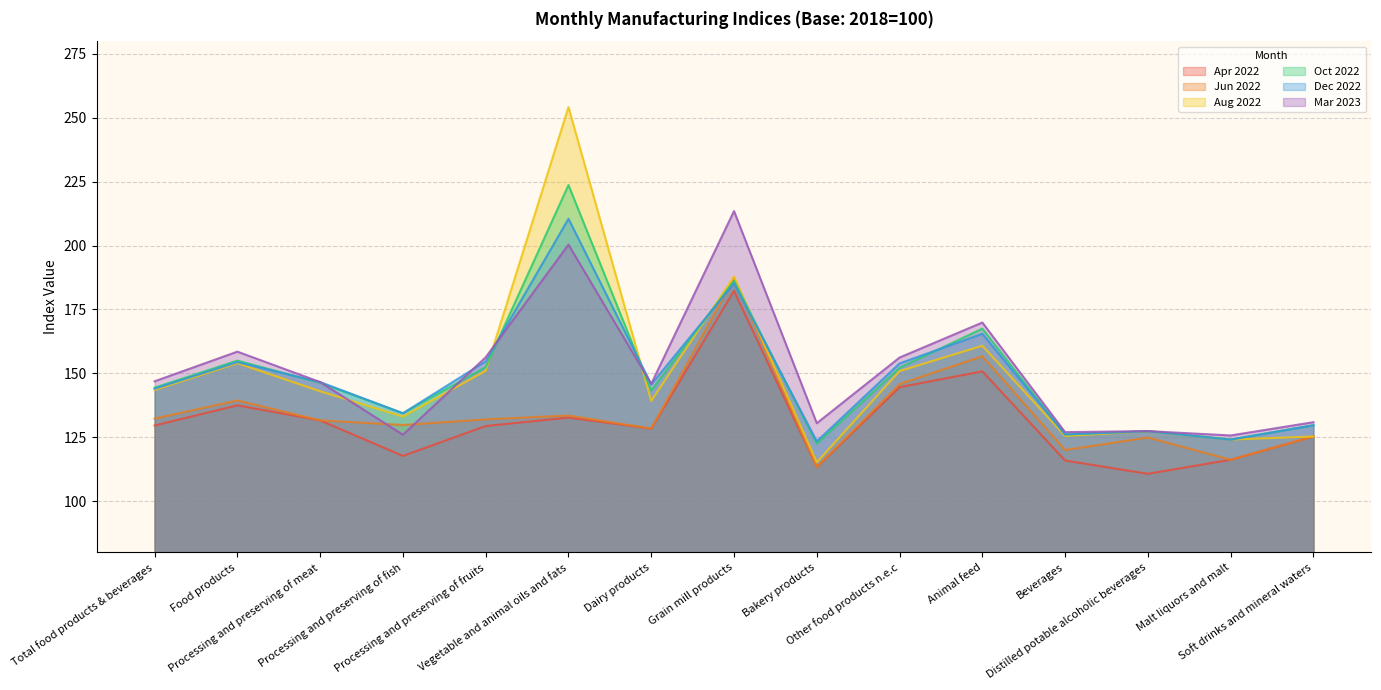

Which label corresponds to the smallest value in the chart?

Distilled potable alcoholic beverages